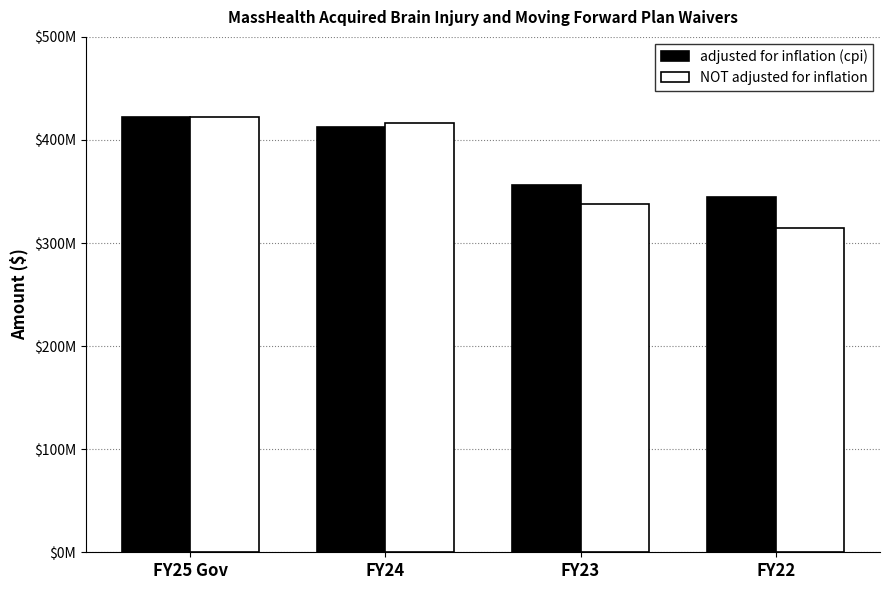

Which has a higher value, FY24 or FY23?

FY24